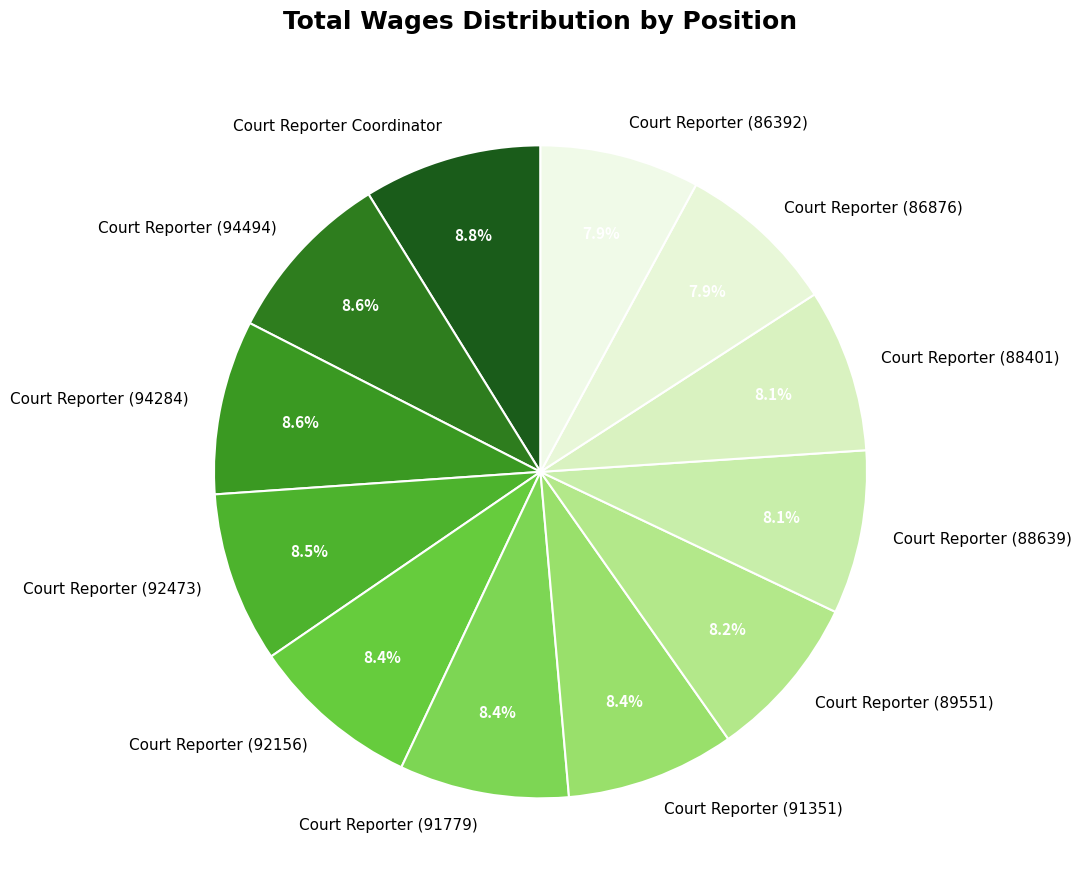

To the nearest percent, what portion does Court Reporter (92156) represent?

8%